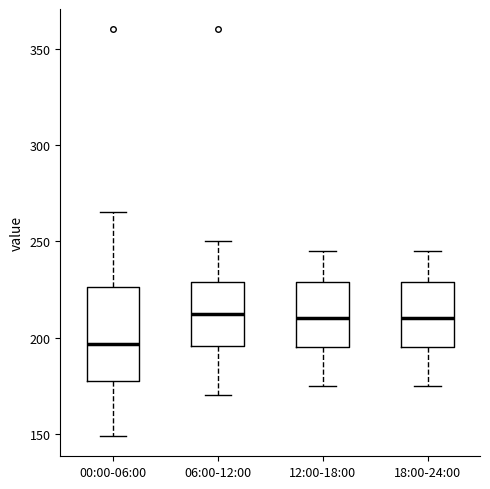

Reading left to right, read every box against the y-axis: the position of its median line, the range the box covers, and the ends of its whiskers. The values are not printed on the chart, so give them approximately, as read against the axis.

00:00-06:00: median 195, box 180 to 225, whiskers 150 to 265
06:00-12:00: median 215, box 195 to 230, whiskers 170 to 250
12:00-18:00: median 210, box 195 to 230, whiskers 175 to 245
18:00-24:00: median 210, box 195 to 230, whiskers 175 to 245